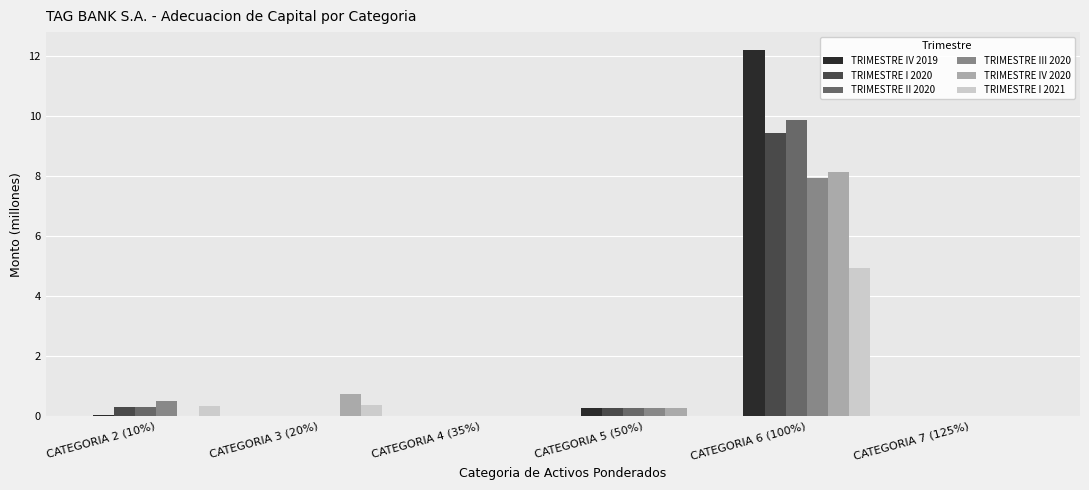

Is it true that TRIMESTRE IV 2019 equals 21.6 at CATEGORIA 6 (100%)?

False